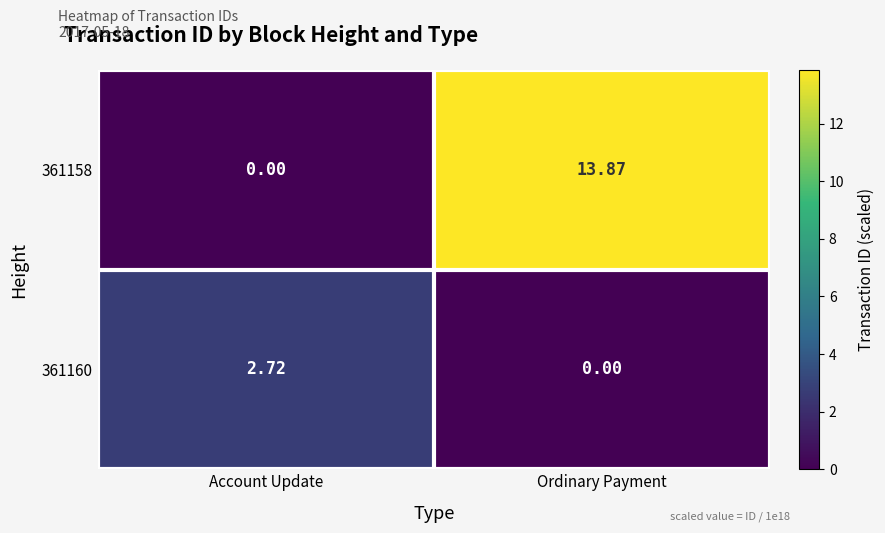

What is the maximum value shown in the chart?

13.9